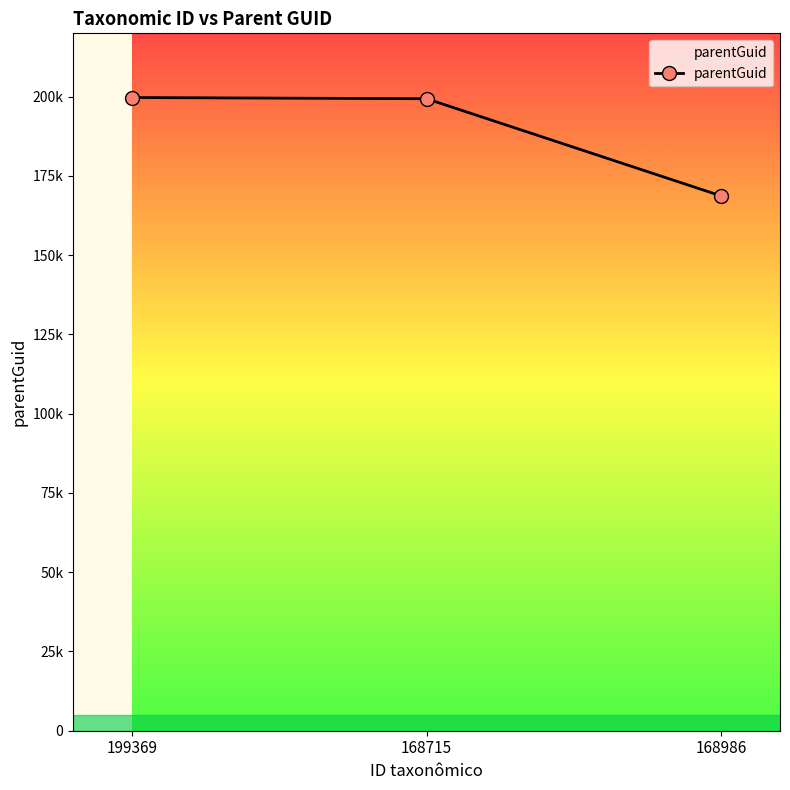

Rank the categories by value from highest to lowest.

199369, 168715, 168986